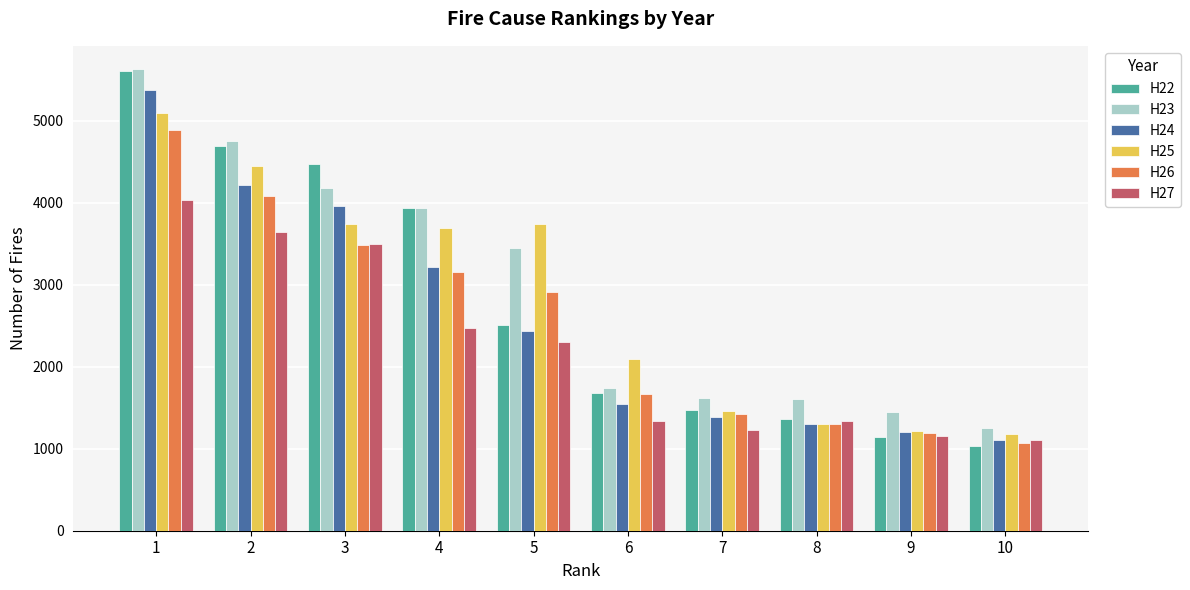

The value of H25 at 10 is 811. True or false?

False